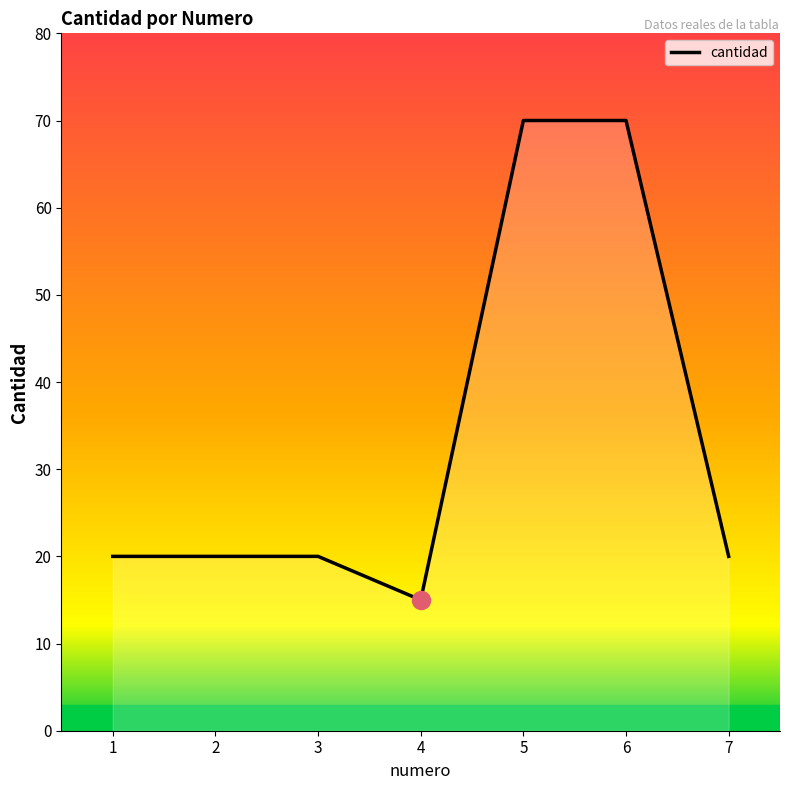

Does the chart display data point markers on the line(s)?

No